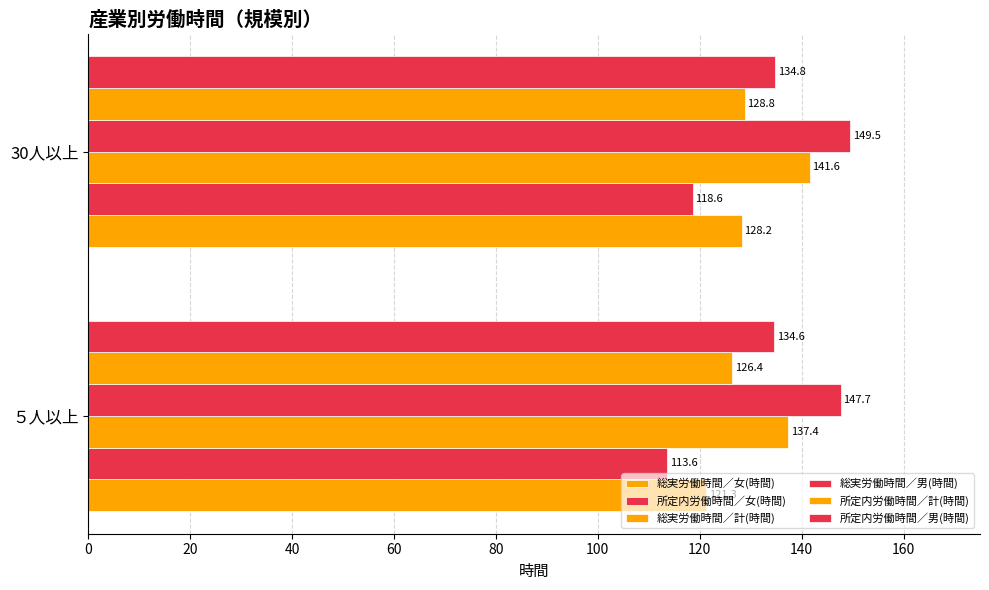

At how many categories does at least one series exceed 118?

2